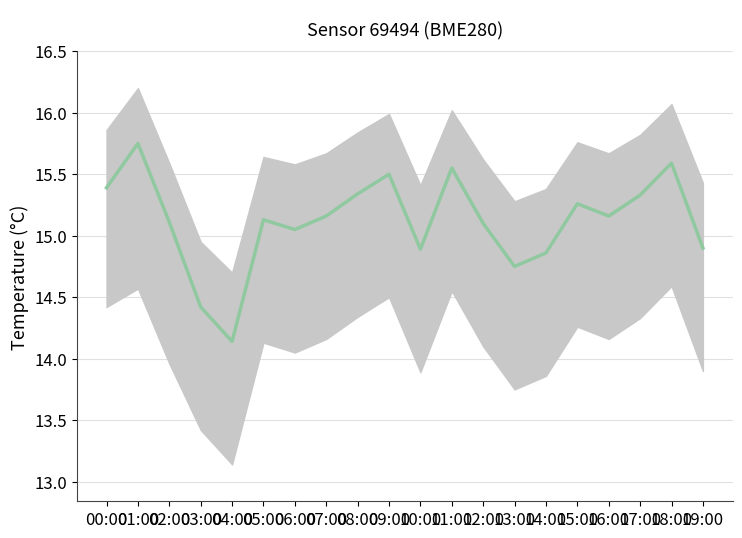

List the labels in order of value, largest first.

01:00, 18:00, 11:00, 09:00, 00:00, 08:00, 17:00, 15:00, 07:00, 16:00, 05:00, 02:00, 12:00, 06:00, 19:00, 10:00, 14:00, 13:00, 03:00, 04:00